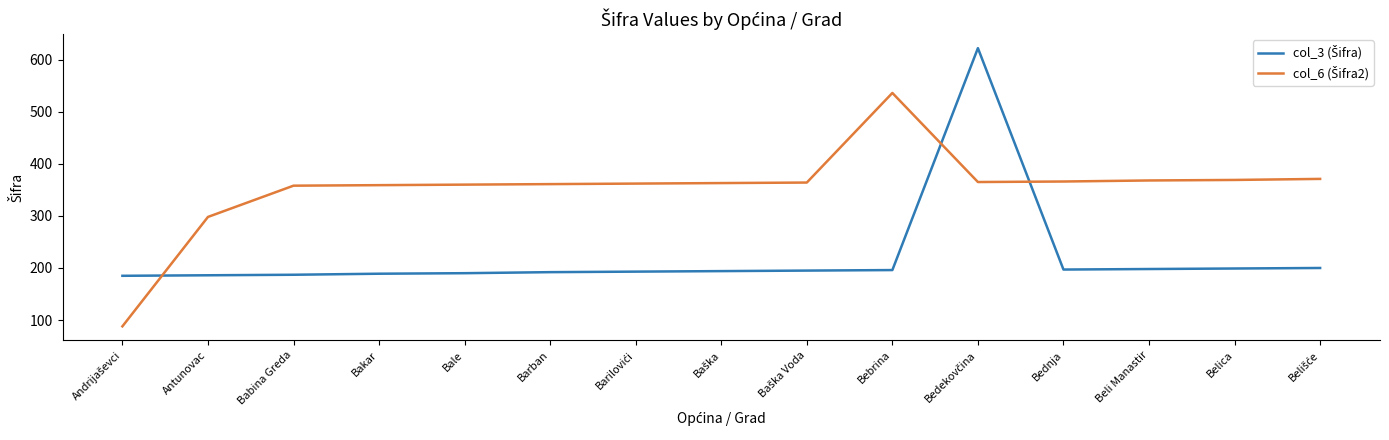

Is this an area chart (filled region under the line)?

No